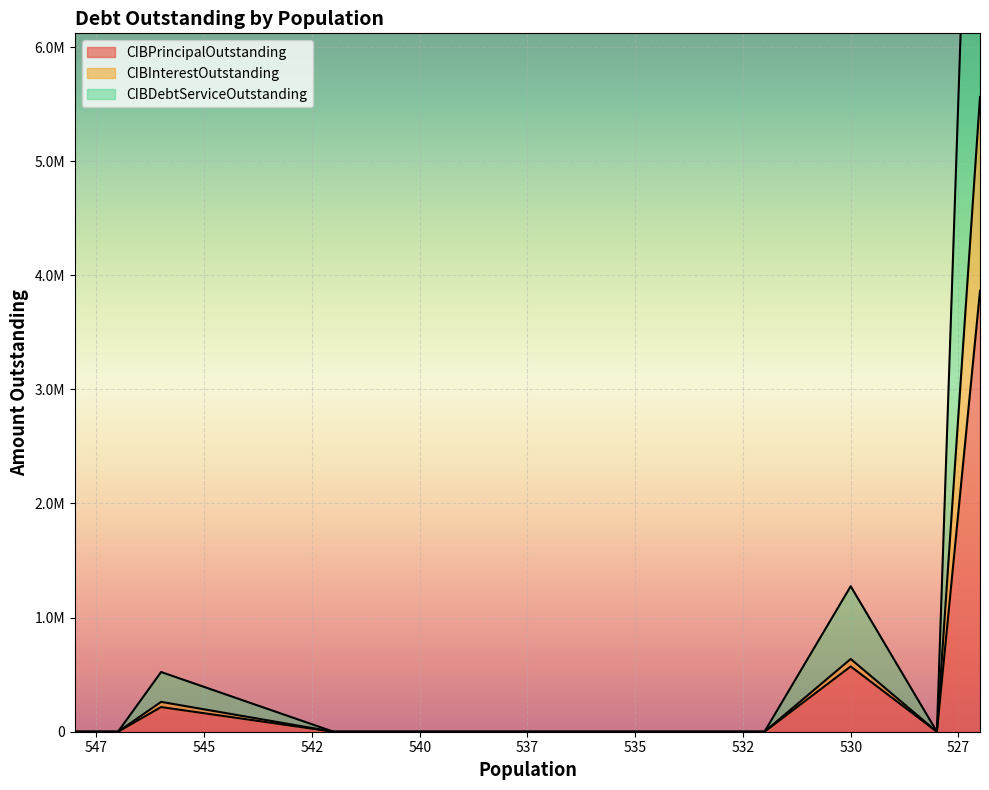

How many values in CIBInterestOutstanding are above zero?

3